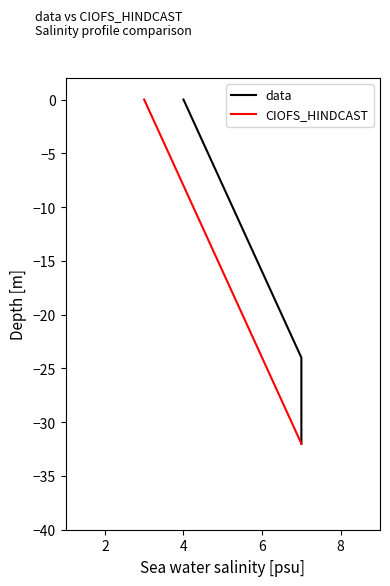

True or false: CIOFS_HINDCAST has more than 2 points higher than both neighbors.

False